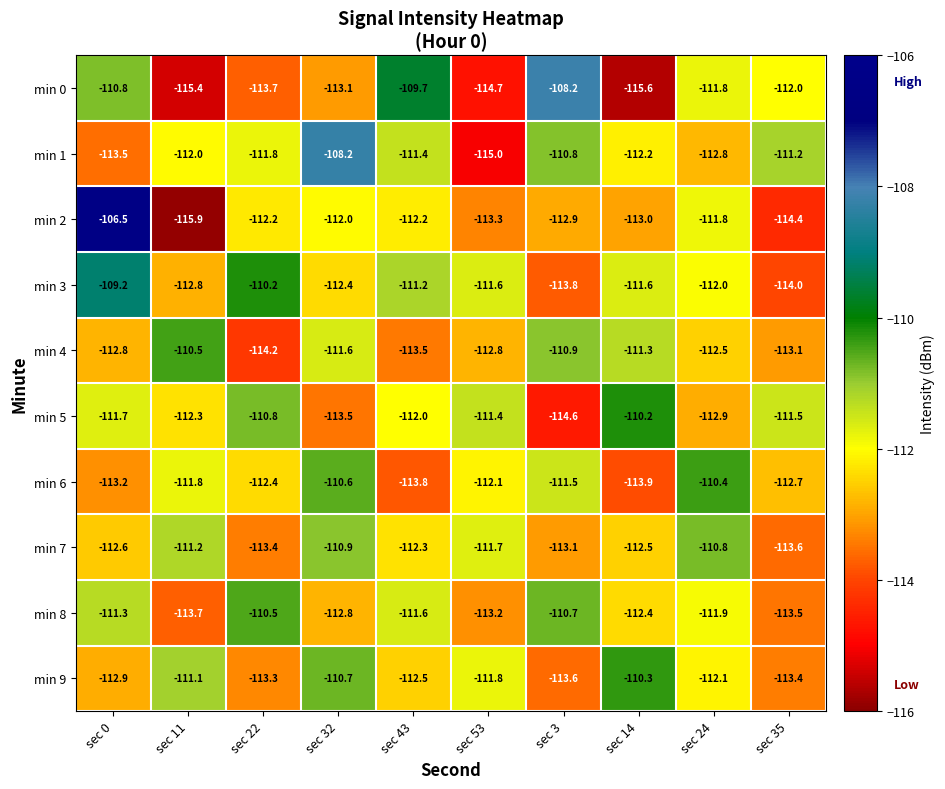

Rank the series at sec 43 from highest to lowest value.

min 0, min 3, min 1, min 8, min 5, min 2, min 7, min 9, min 4, min 6